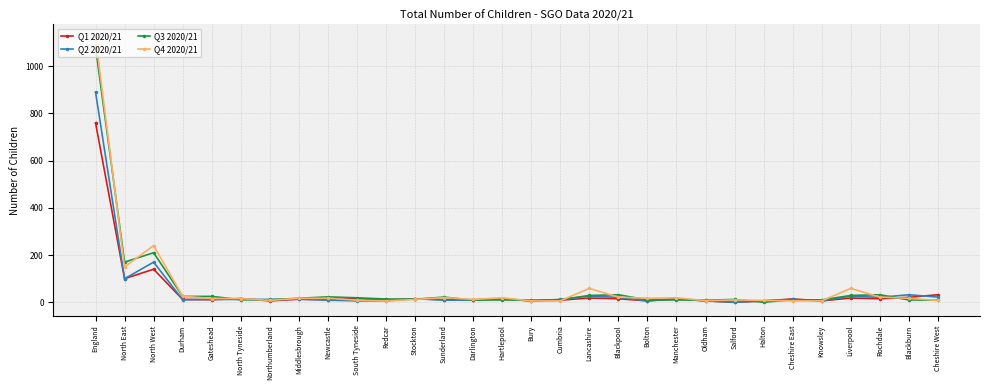

Is it true that Q4 2020/21 equals 6 at Cumbria?

True